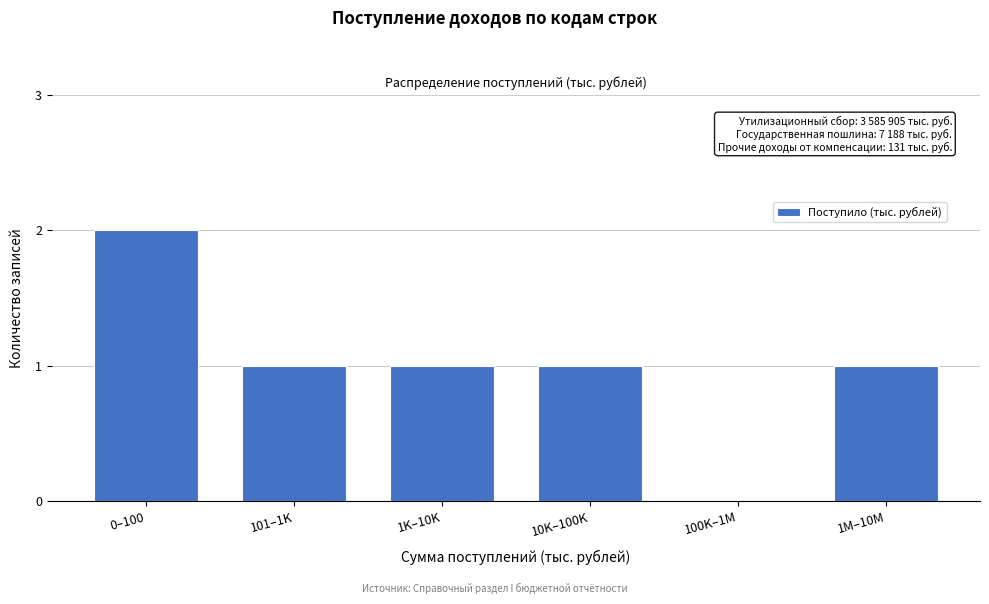

Reading right to left, extract all data points from this chart.

1M–10M=1	100K–1M=0	10K–100K=1	1K–10K=1	101–1K=1	0–100=2